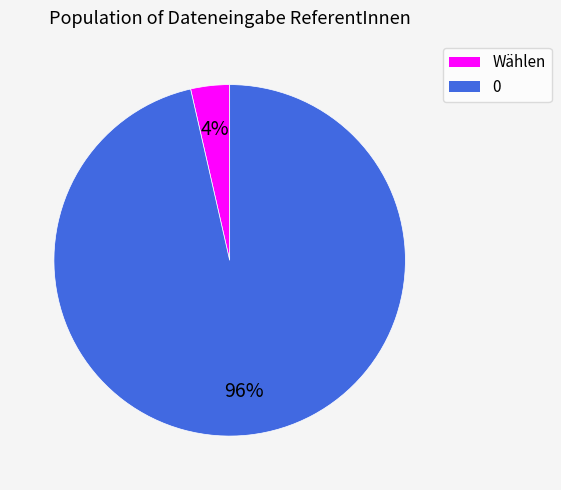

Is the sum of Wählen and 0 greater than half?

Yes